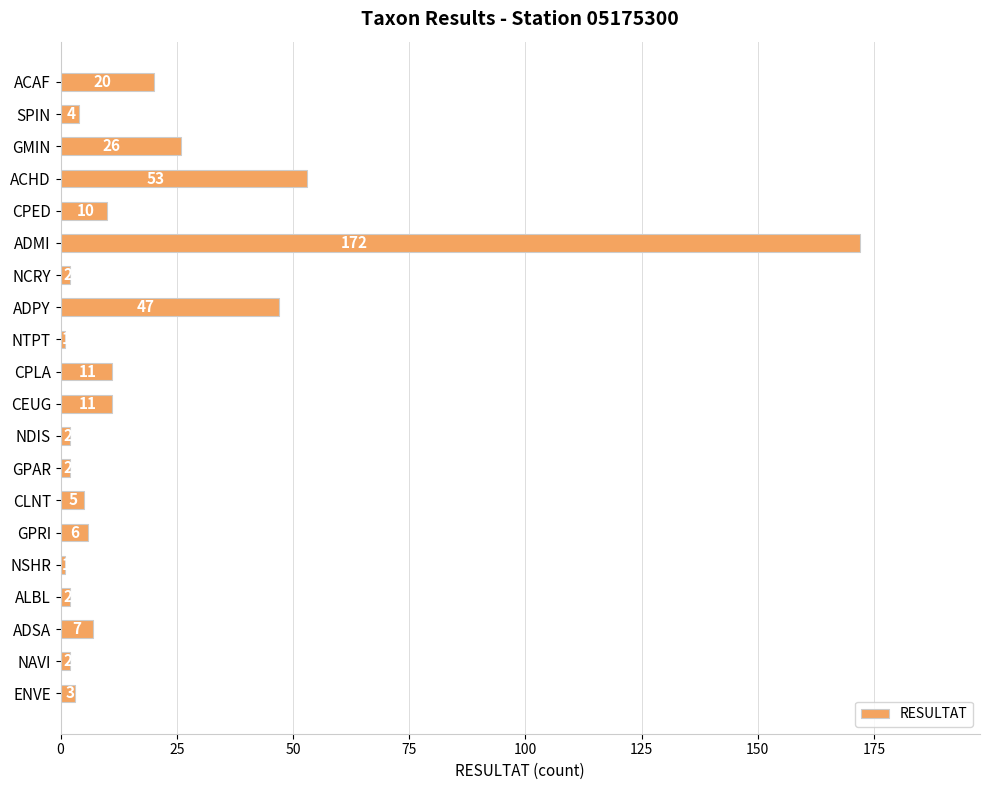

Approximately how many times larger is the value at CPED compared to ALBL?

5.0